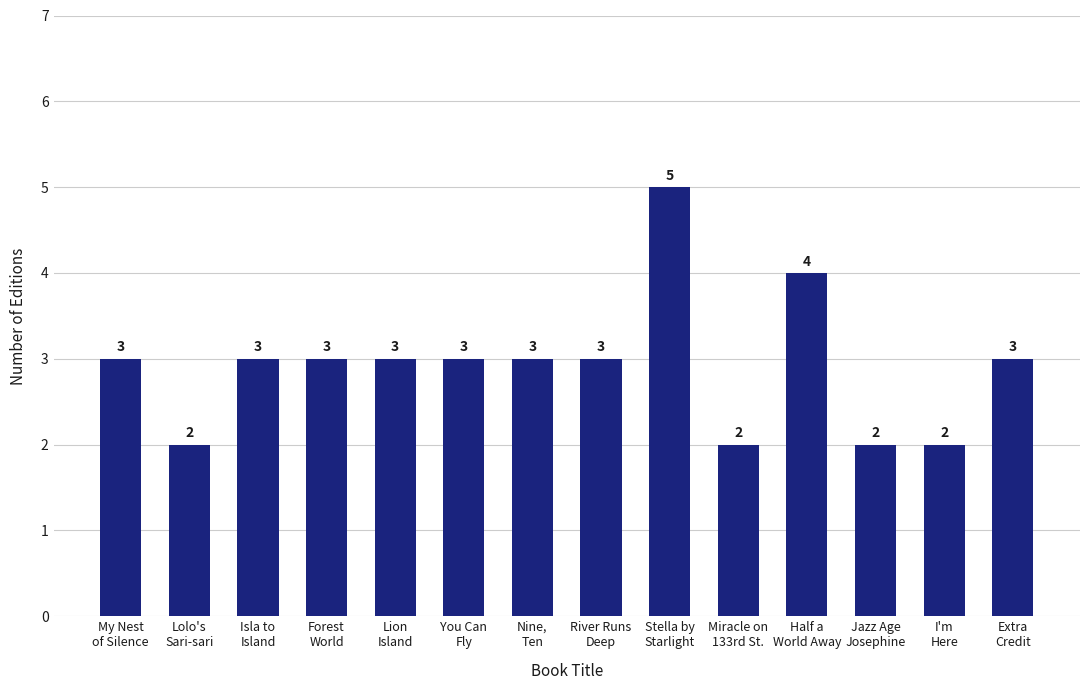

Reading right to left, transcribe all the data shown in this chart.

3	2	2	4	2	5	3	3	3	3	3	3	2	3